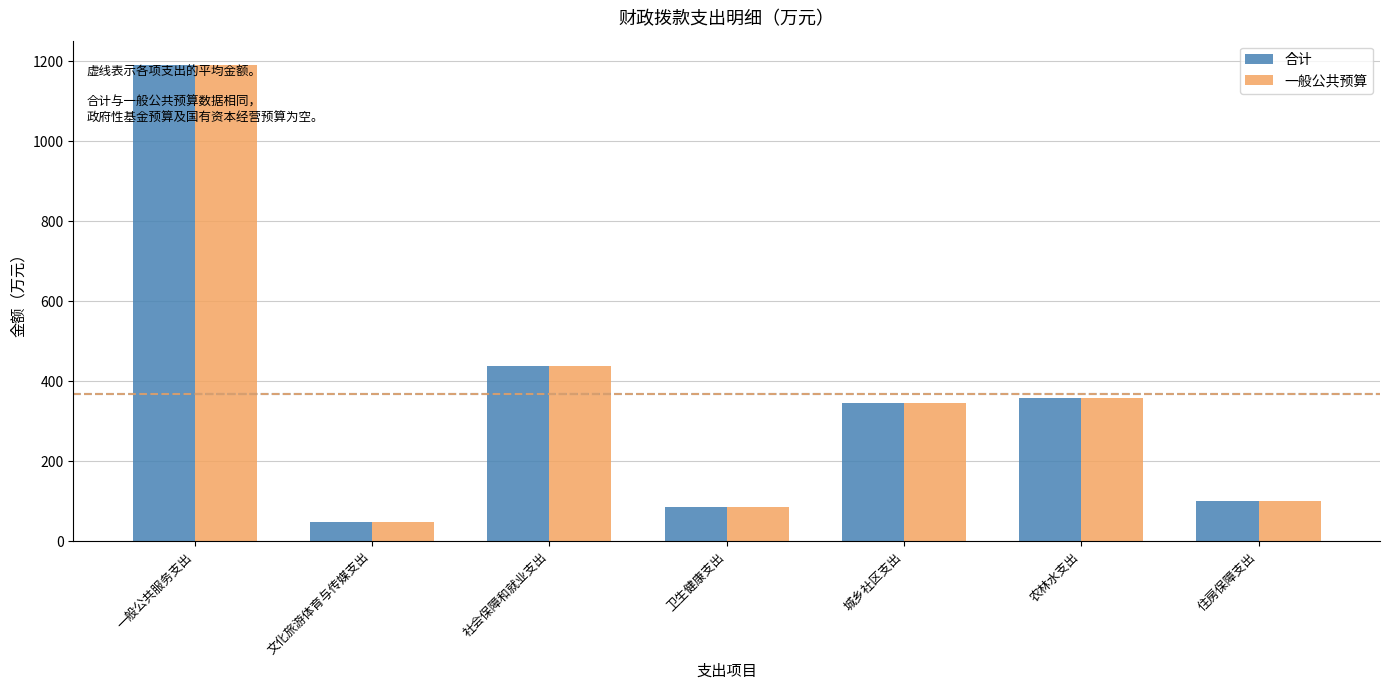

Does the chart contain any negative values?

No